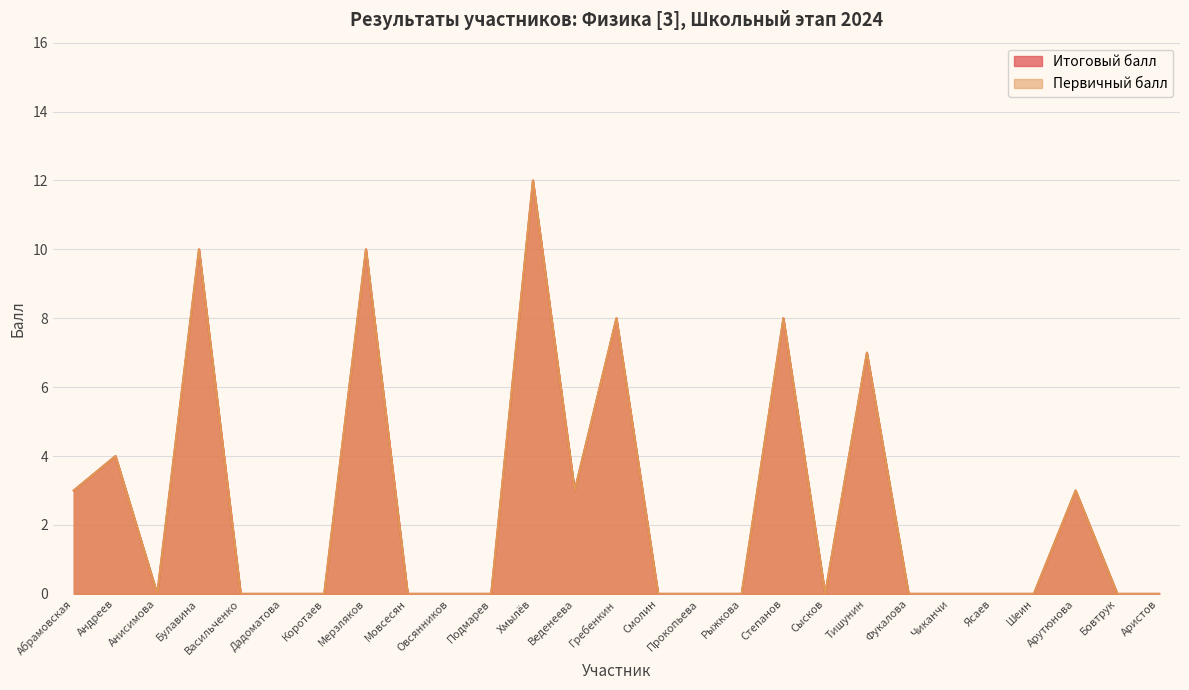

Which series has the largest total across all categories?

Итоговый балл